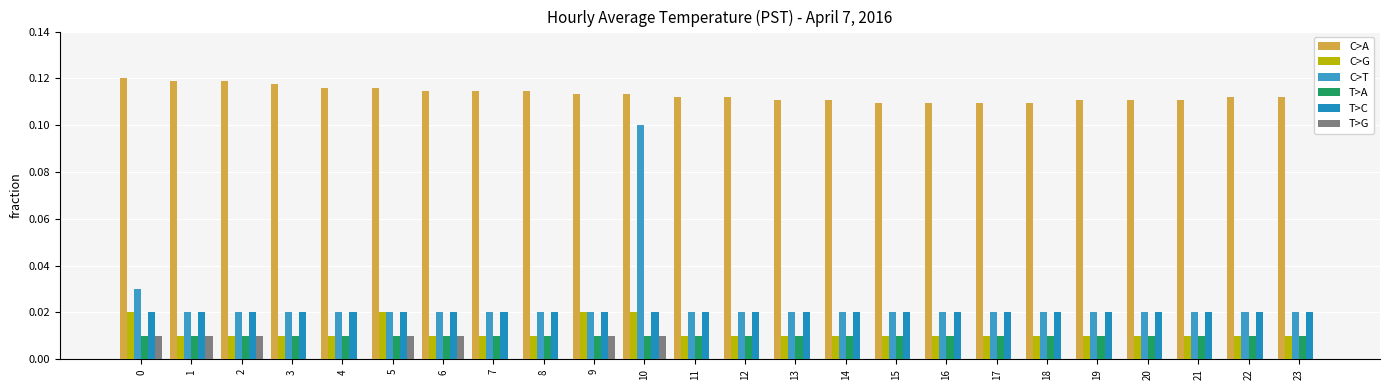

Which series has the largest total across all categories?

C>A